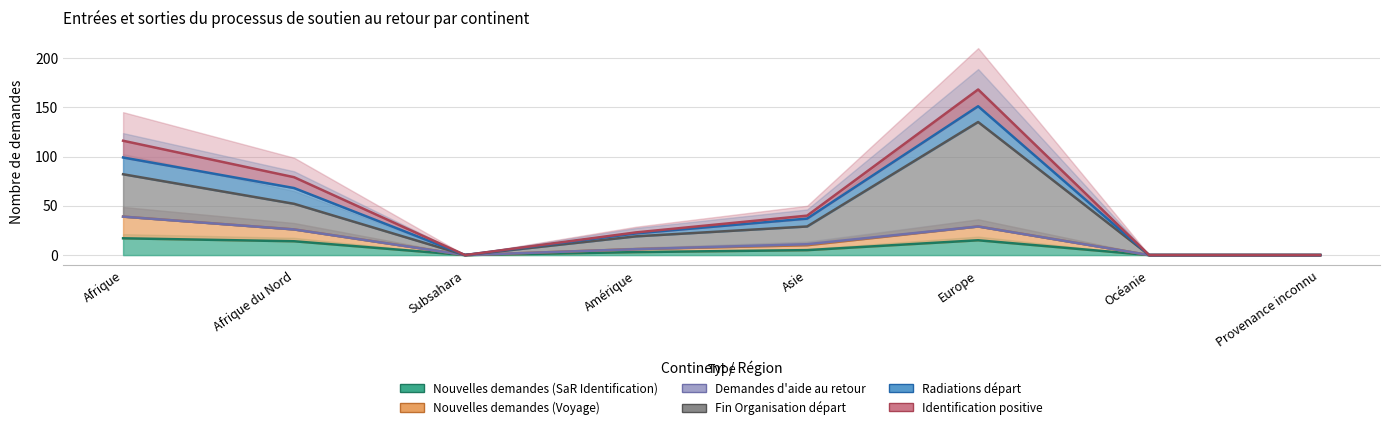

Reading left to right, what are all the values shown in this chart?

Nouvelles demandes (col_1): 17	14	0	3	5	15	0	0
Nouvelles demandes voyage (col_5): 39	26	0	6	10	29	0	0
Demandes aide retour (col_11): 39	26	0	6	11	29	0	0
Fin Organisation départ (col_16): 82	52	0	19	29	135	0	0
Radiations départ (col_17): 99	68	0	22	37	151	0	0
Identification positive (col_2): 116	79	0	23	40	168	0	0